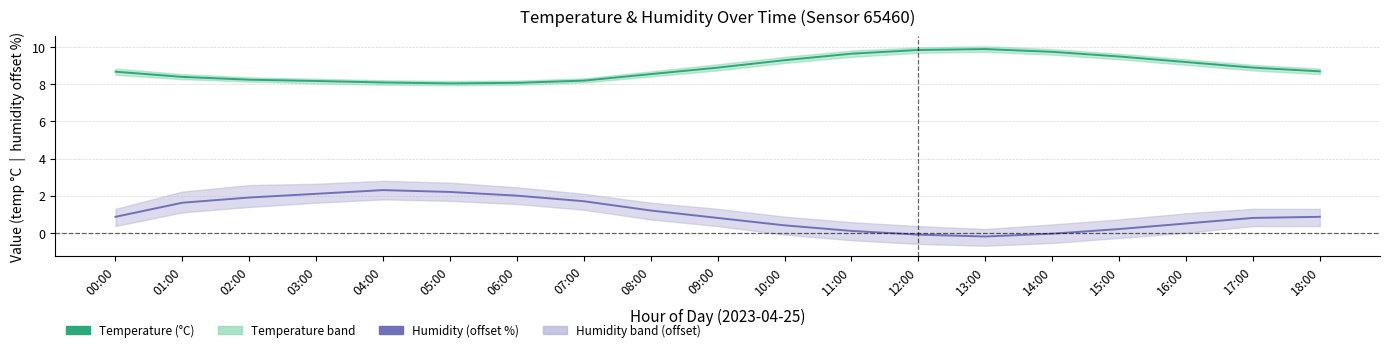

True or false: Humidity and Temperature (°C) intersect in this chart.

False